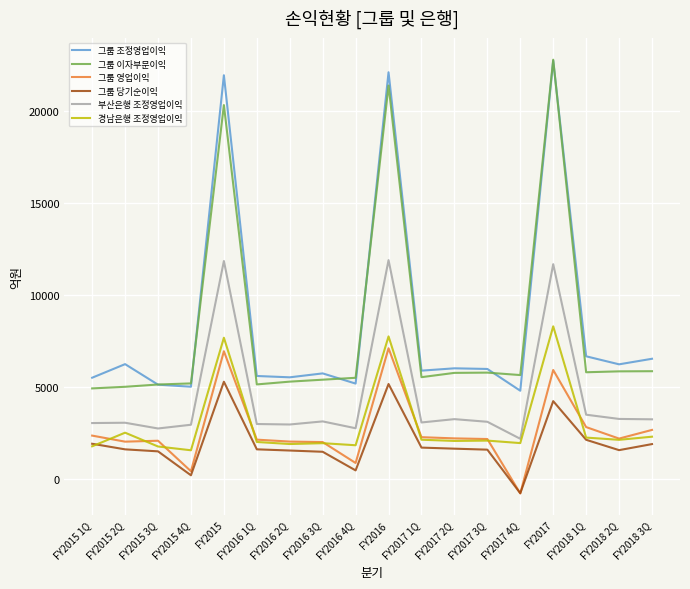

Is the value of 그룹 영업이익 at FY2015 greater than the value of 부산은행 조정영업이익 at FY2016 4Q?

Yes